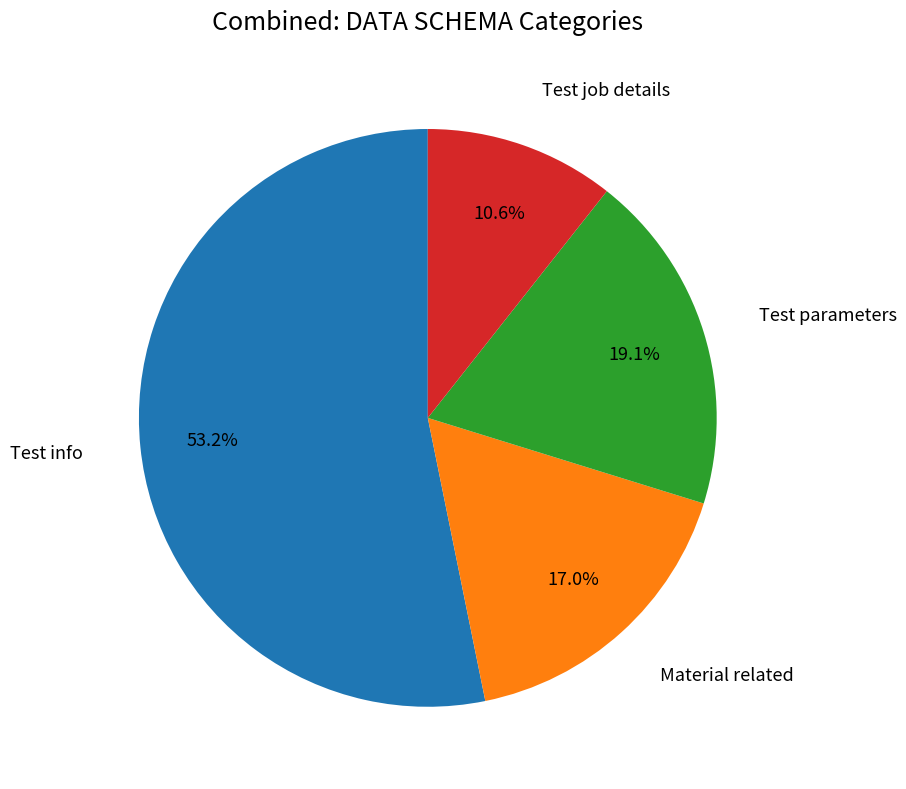

Between Material related and Test info, which is larger?

Test info